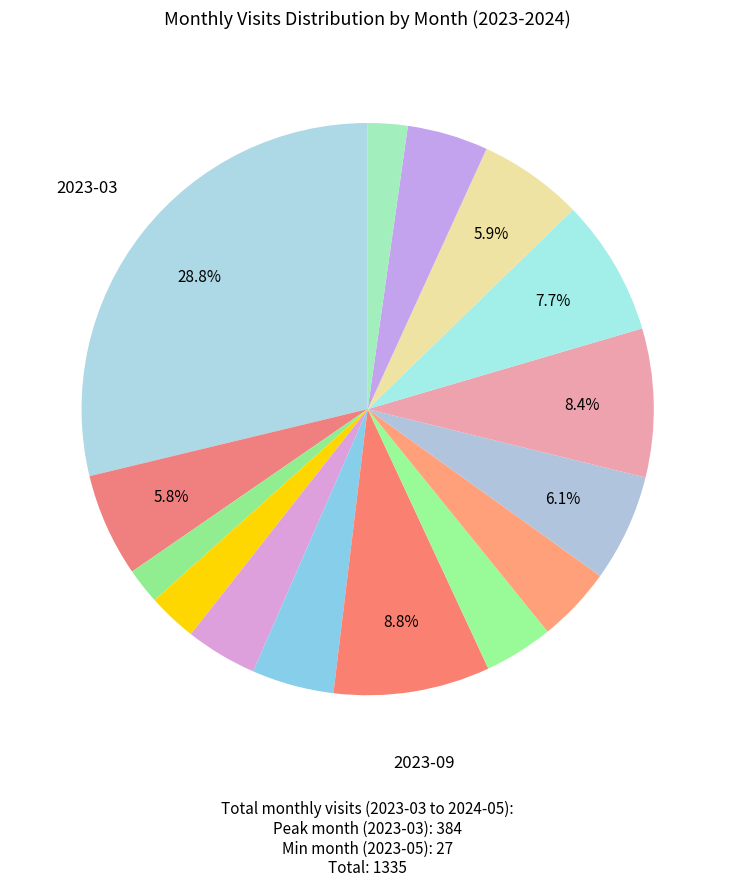

Count the number of slices in the pie.

15